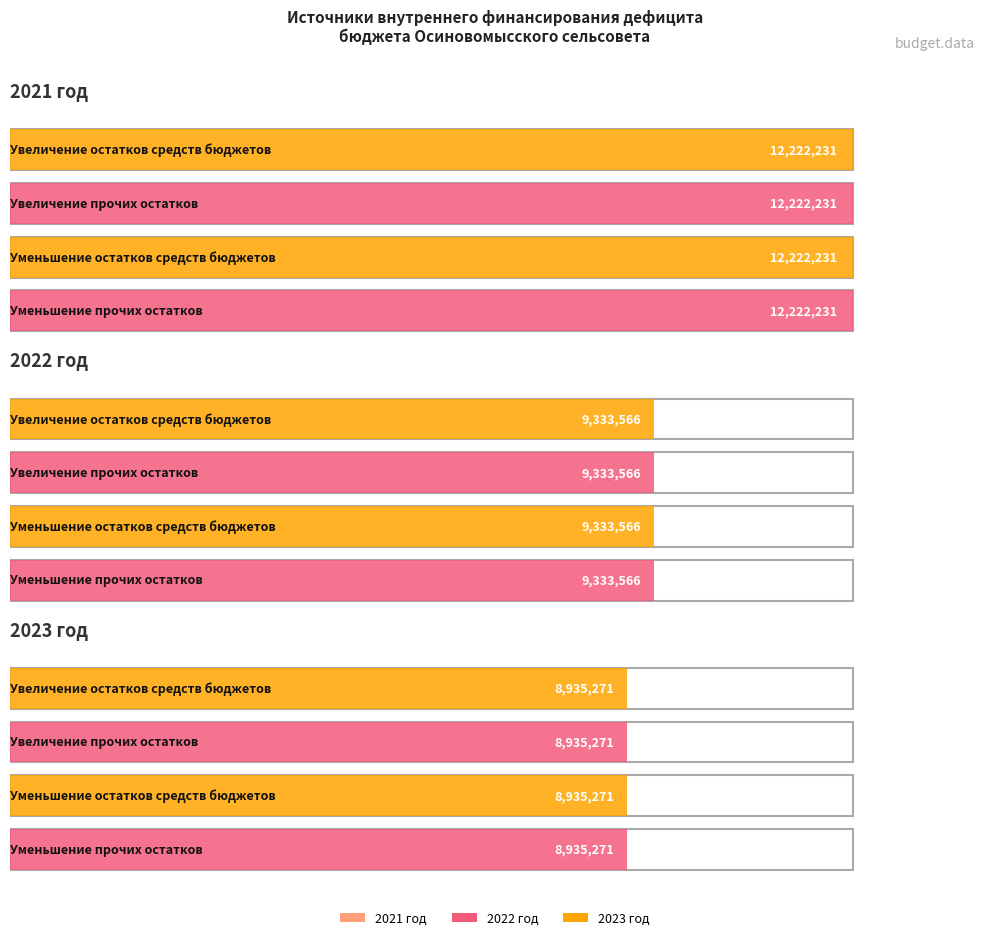

Which label corresponds to the largest value in the chart?

Увеличение остатков средств бюджетов